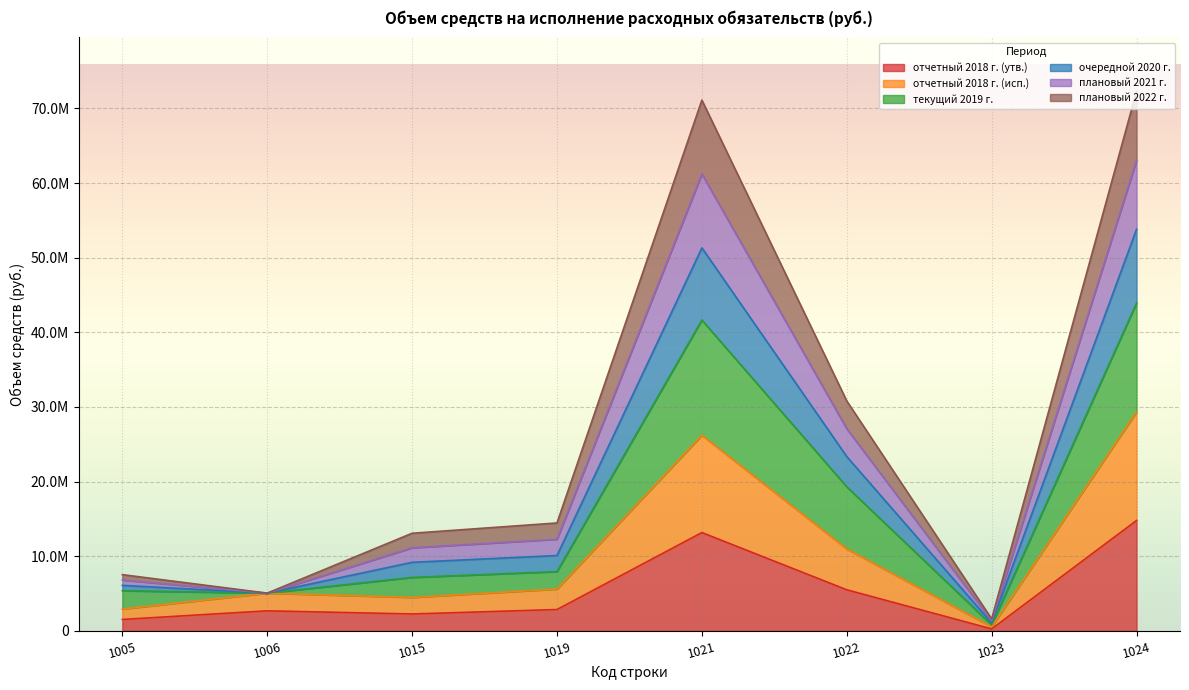

True or false: отчетный 2018 г. (утв.) and отчетный 2018 г. (исп.) cross at least once.

False